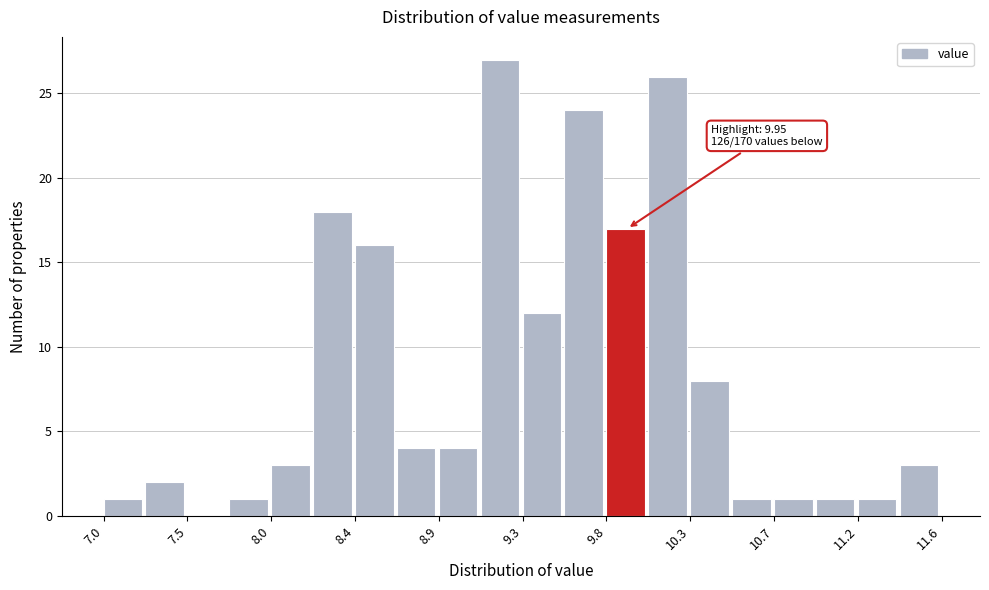

Over which range of the x-axis is the bar tallest?

9.10 to 9.35